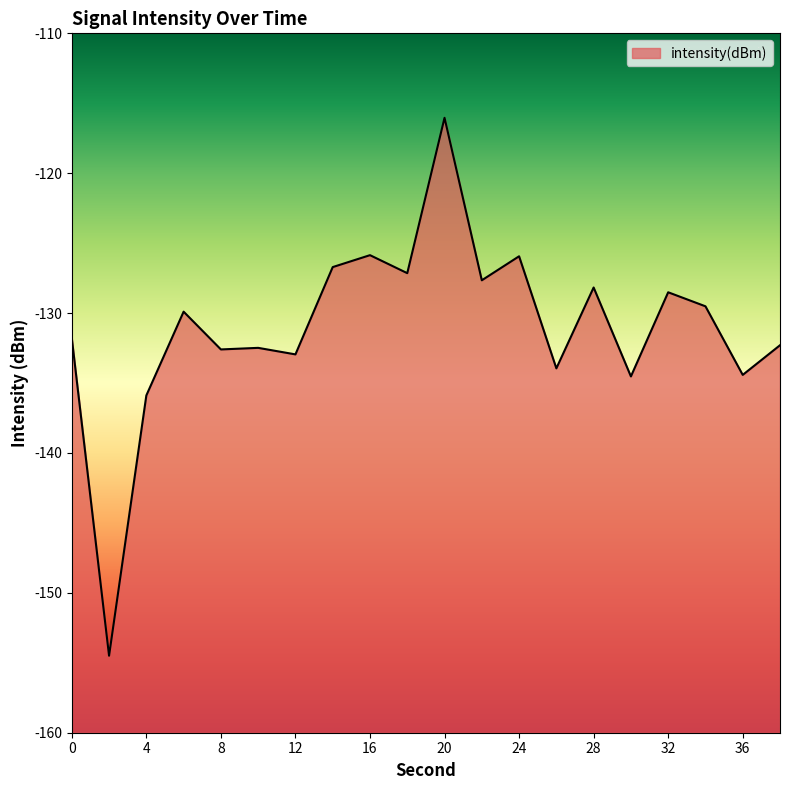

The value at 22 is -186.9. True or false?

False